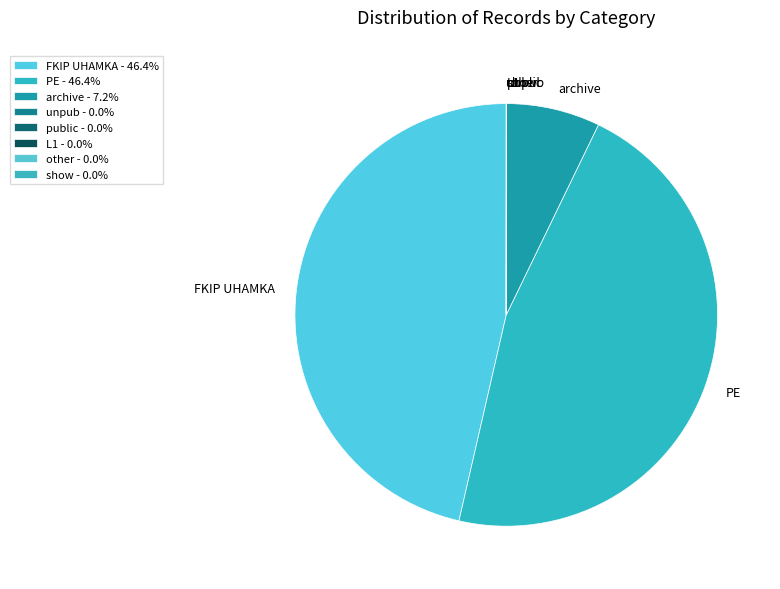

Does FKIP UHAMKA represent more than half of the total?

No